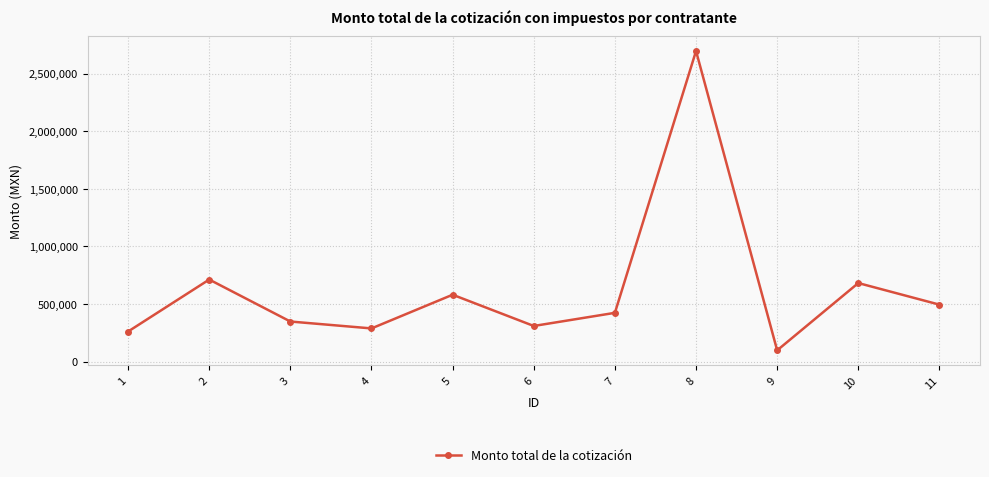

What is the sum of the values at 9 and 4?

385712.8